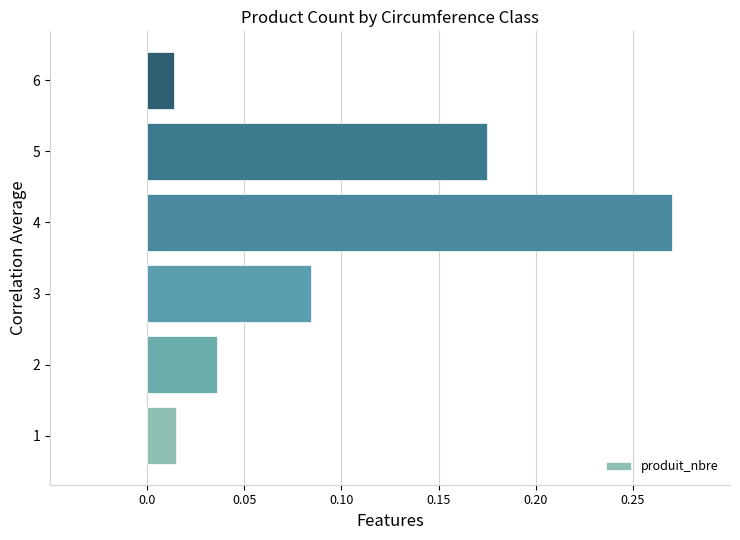

What is the sum of all values?

0.6